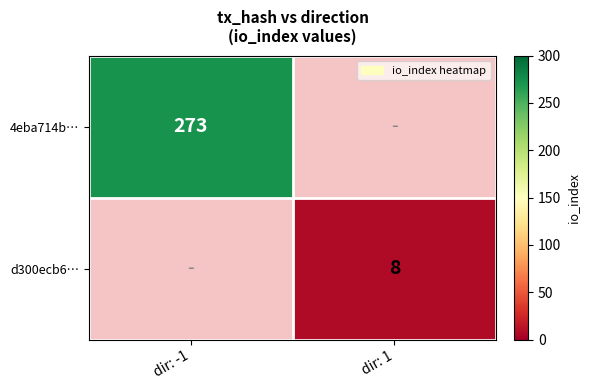

Is the value of 4eba714b… at dir: -1 greater than the value of d300ecb6… at dir: 1?

Yes